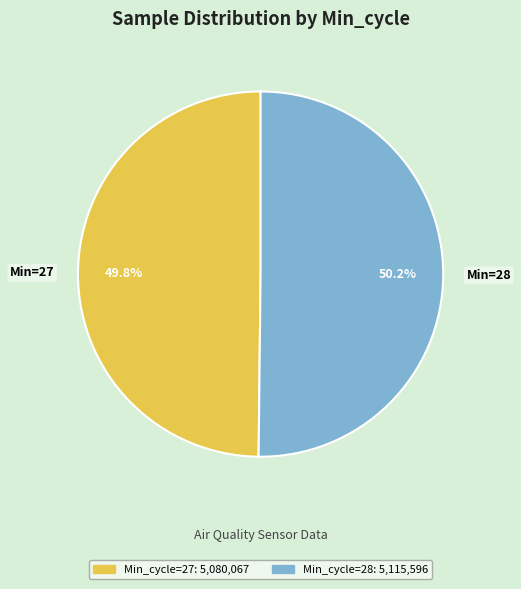

Count the number of slices in the pie.

2